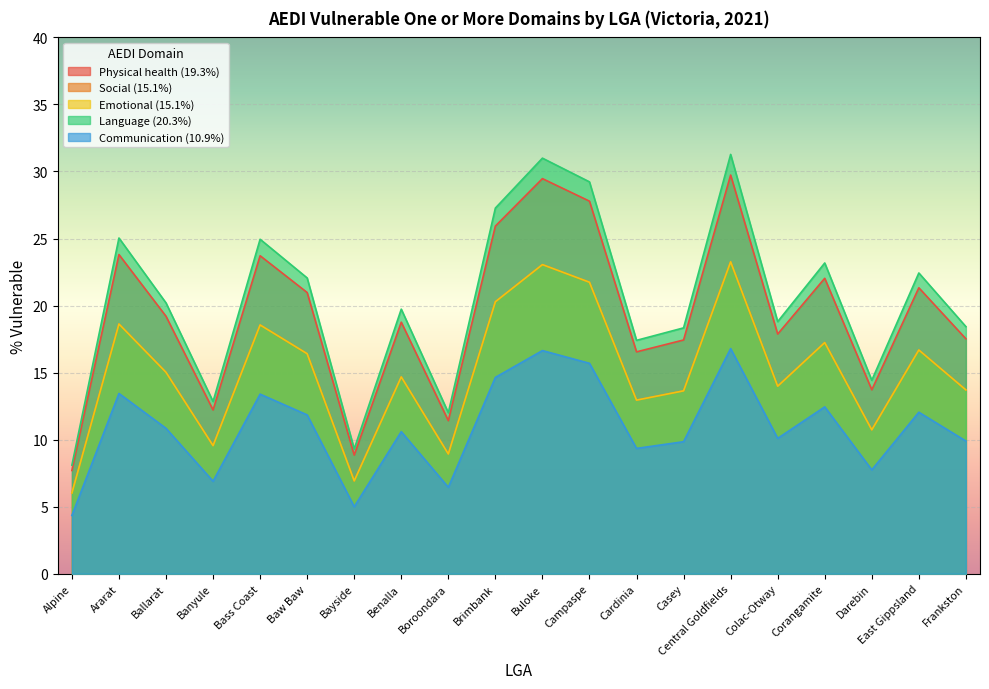

True or false: Alpine has more than 0 points higher than both neighbors.

False